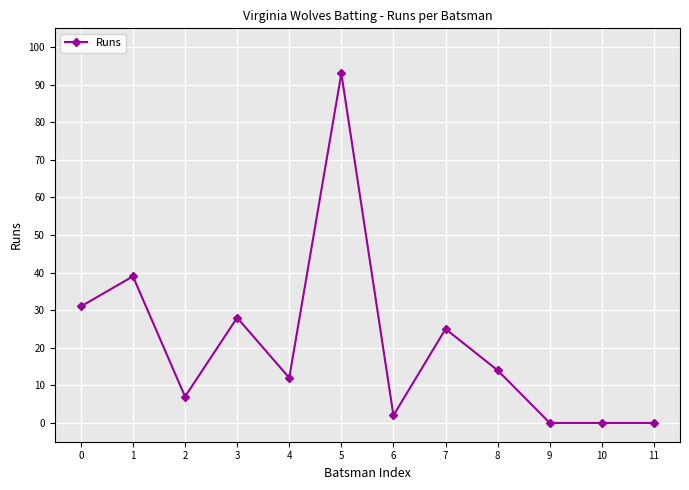

What is the average value?

21